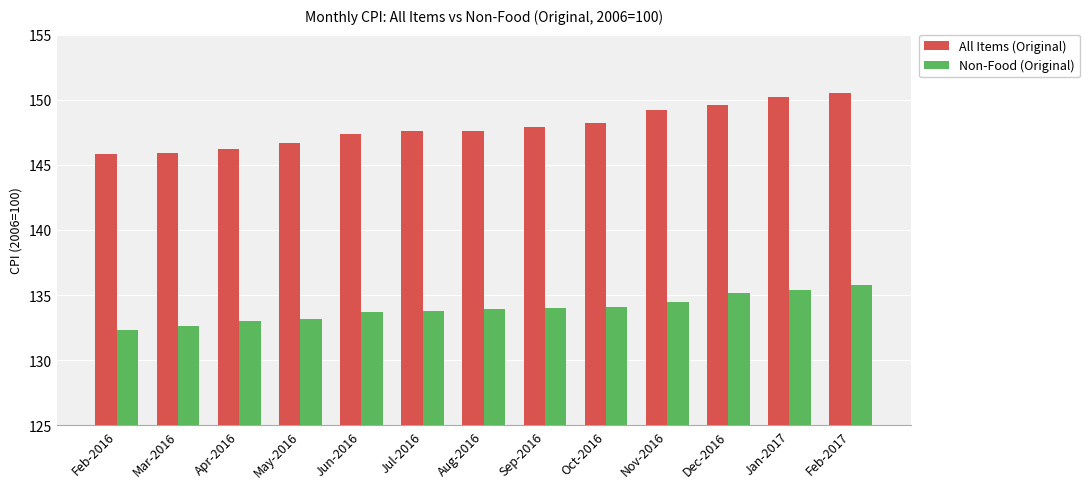

How many bars are there in total?

26